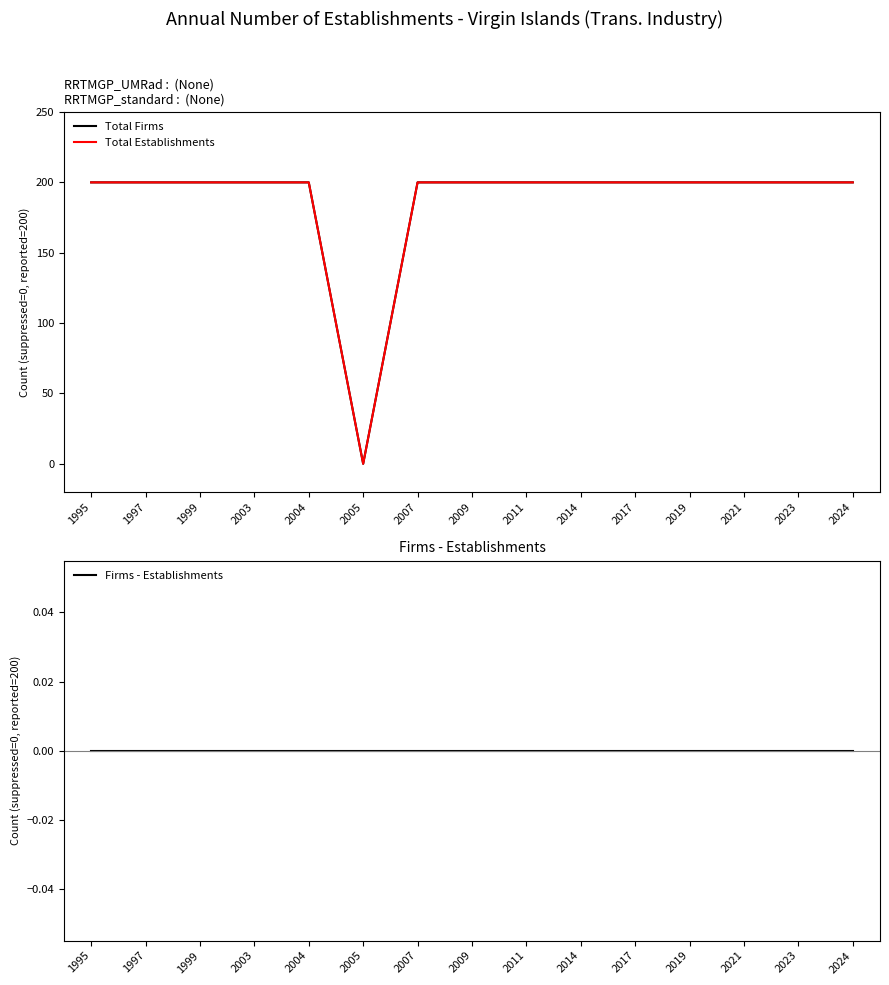

At 2021, list the series in order from smallest to largest.

Firms - Establishments, Total Firms, Total Establishments